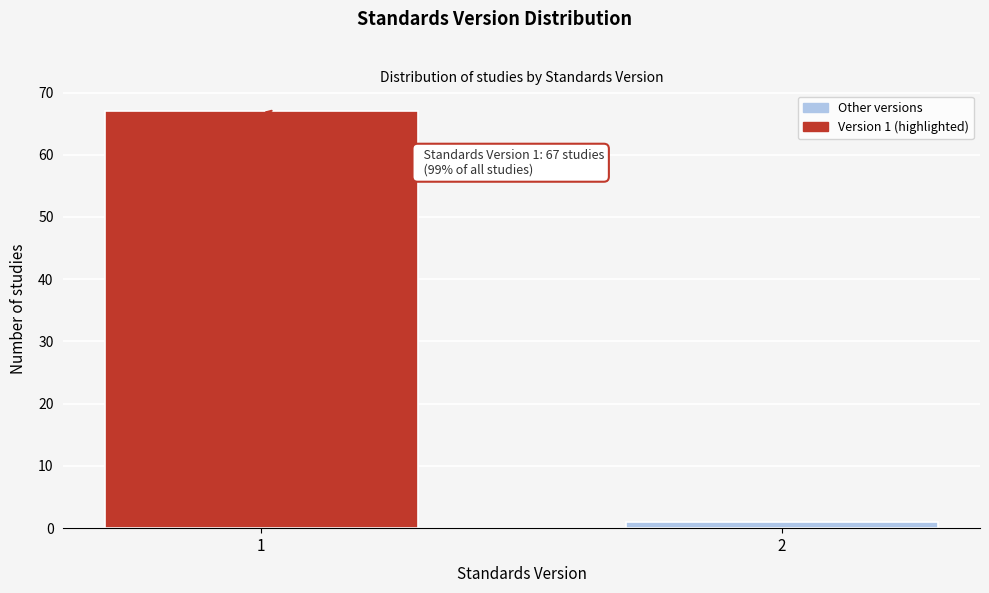

Reading left to right, list all the values displayed in this chart.

1=67	2=1